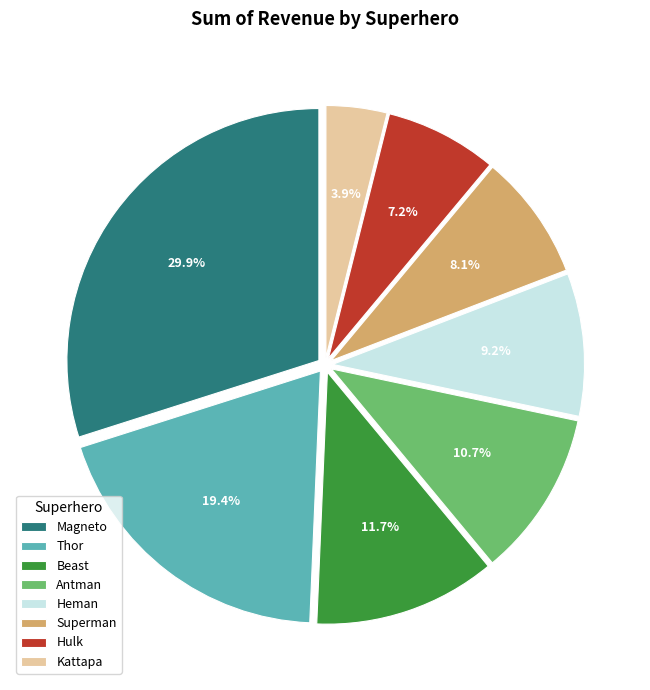

How many slices are in this pie chart?

8